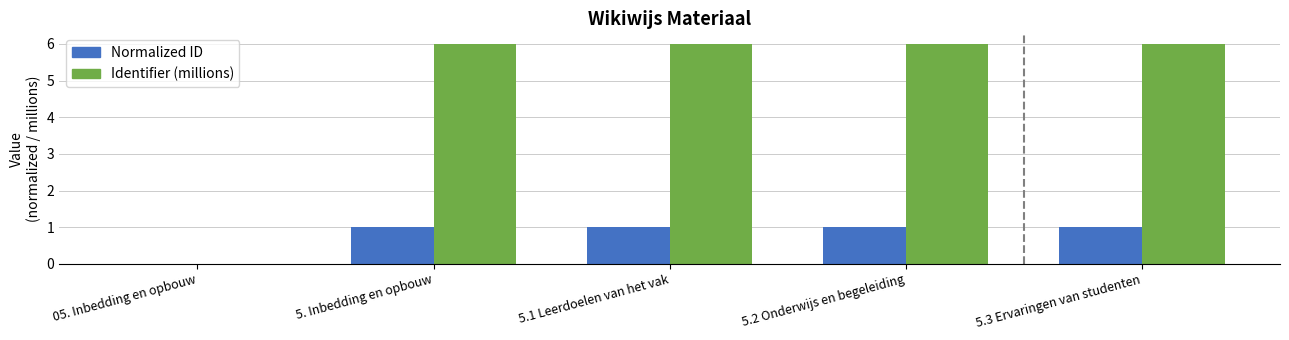

What value does the Normalized ID series have at 5. Inbedding en opbouw?

1.0